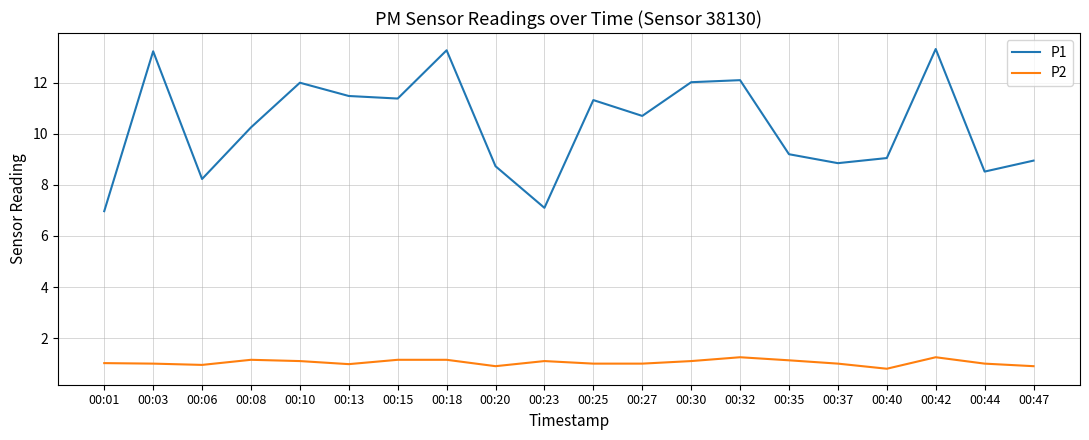

Between 00:32 and 00:47, which series saw the biggest shift?

P1